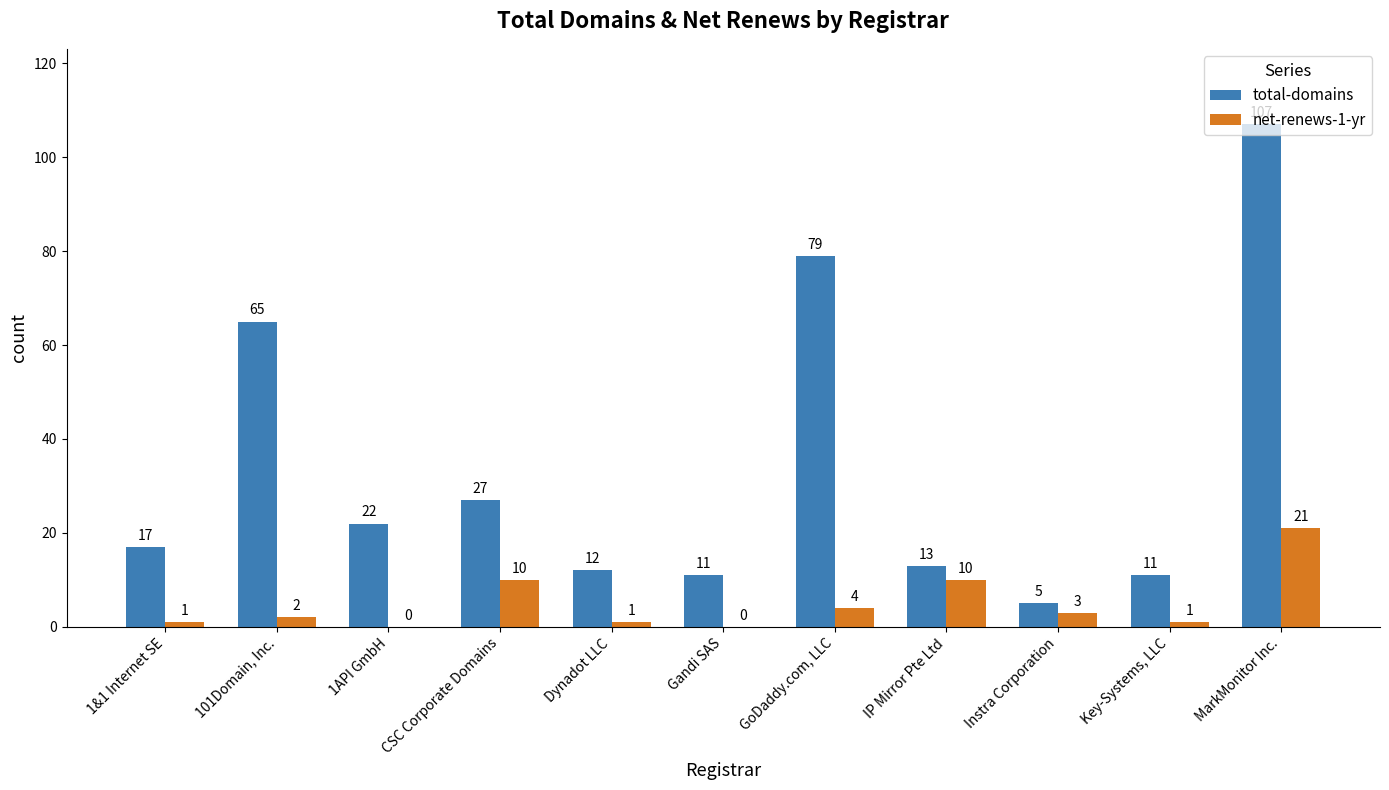

Are the bars horizontal?

No